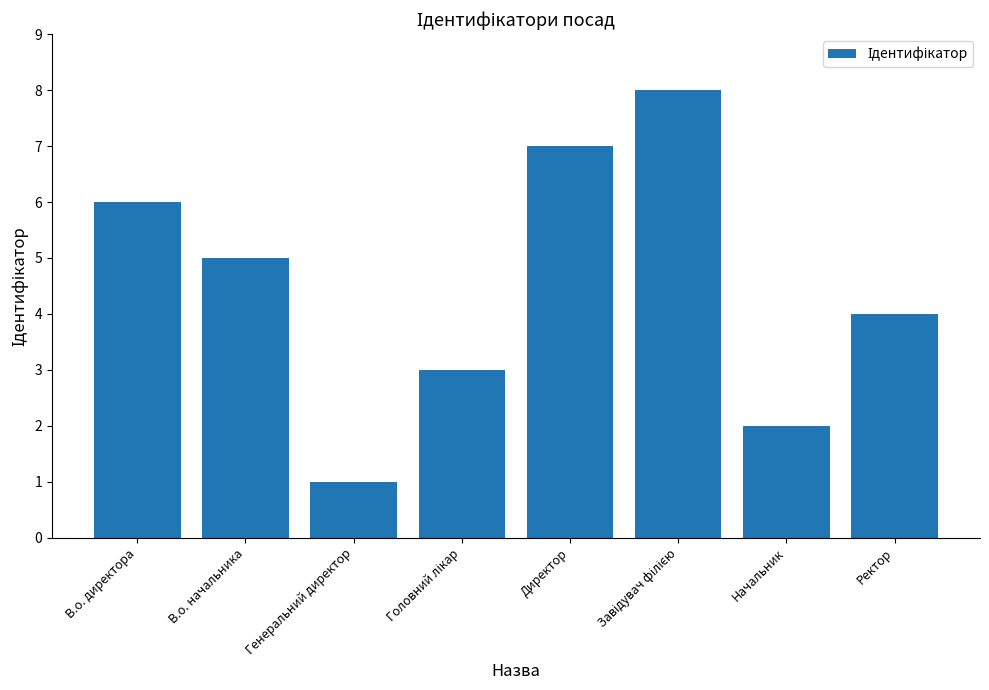

How many bars are there in total?

8